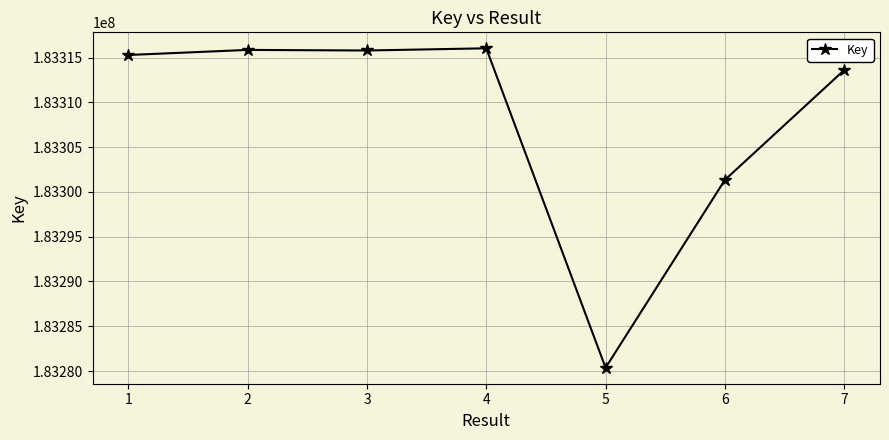

What is the ratio of the value at 1 to the value at 7?

1.0